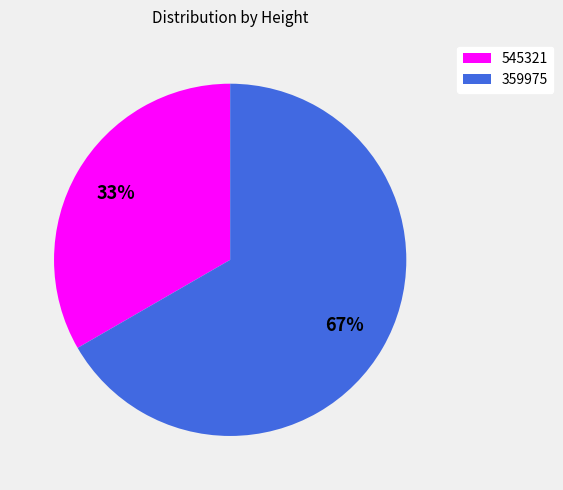

To the nearest percent, what is the average slice percentage?

50%